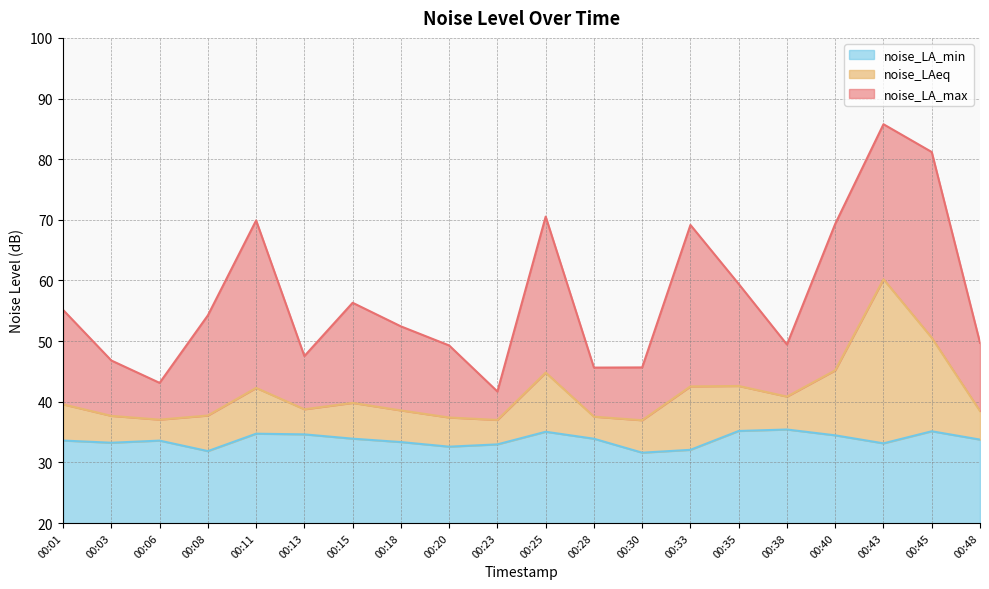

How many interior local valleys does the noise_LA_min series have?

5